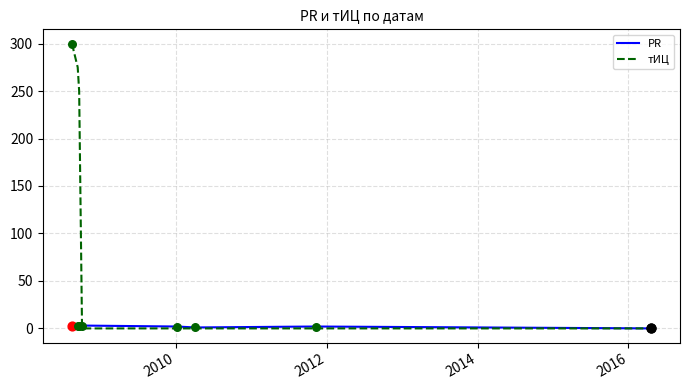

At how many categories does at least one series exceed 96?

3